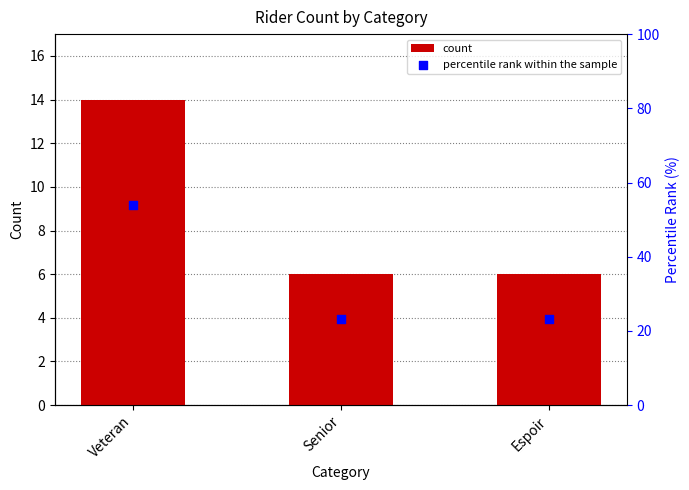

Which series reaches the minimum Y coordinate?

count